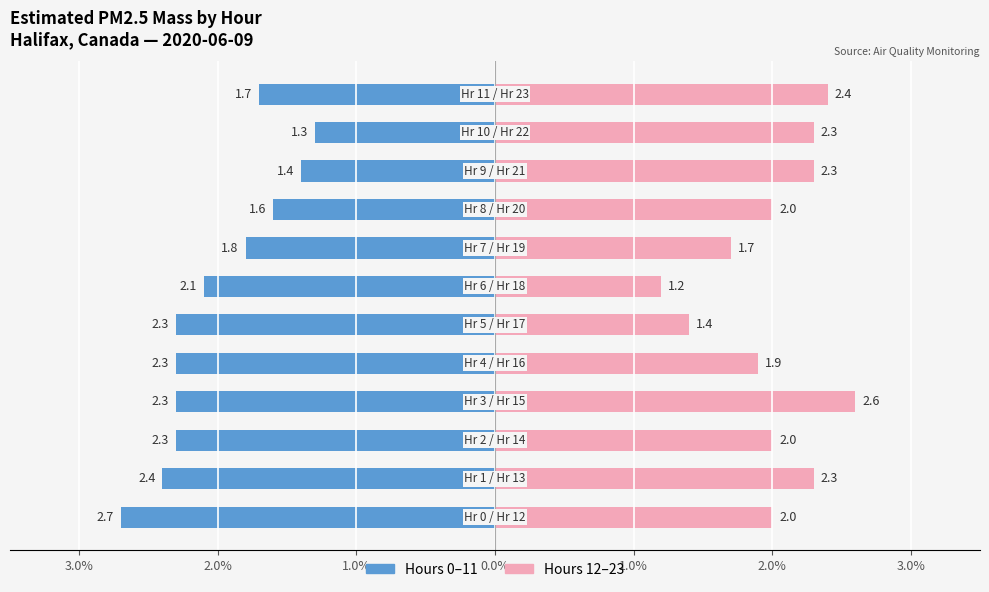

How many bars are there in total?

24